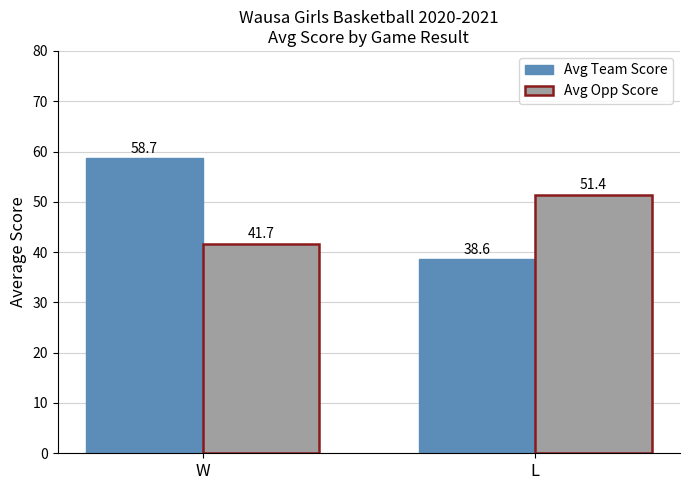

What is the lowest value of the Avg Team Score series?

38.6